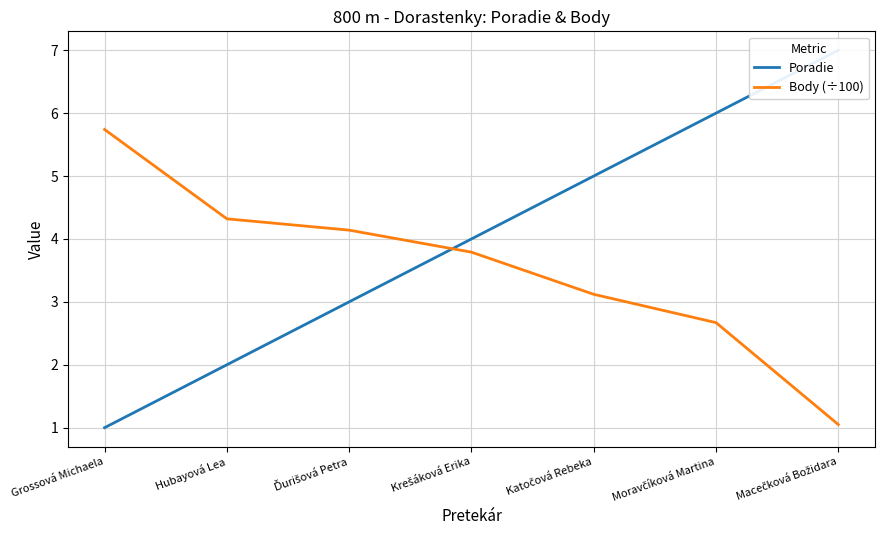

Count the number of categories in the chart.

7